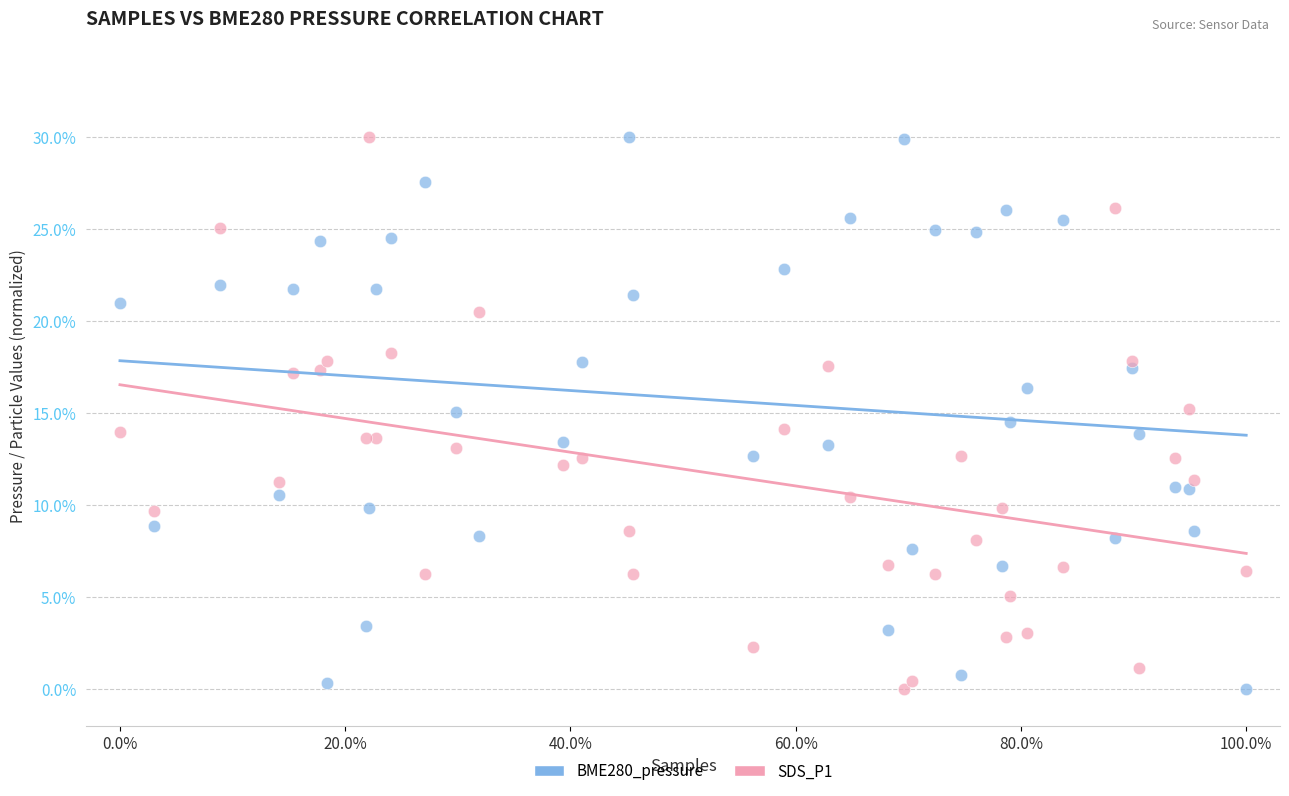

What is the X range (max minus min) for the scatter plot?

100.0